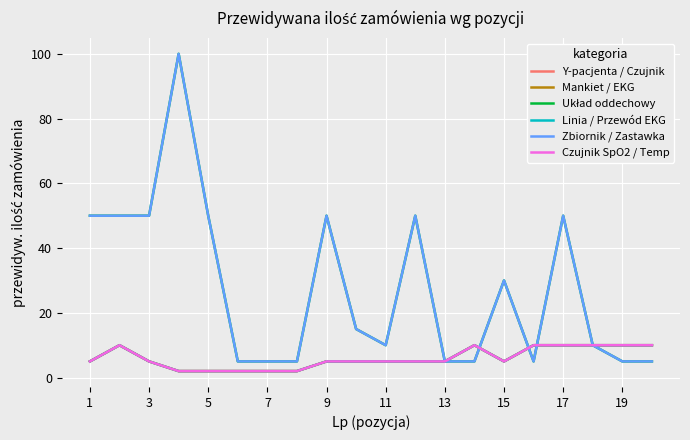

Does the chart display data point markers on the line(s)?

No